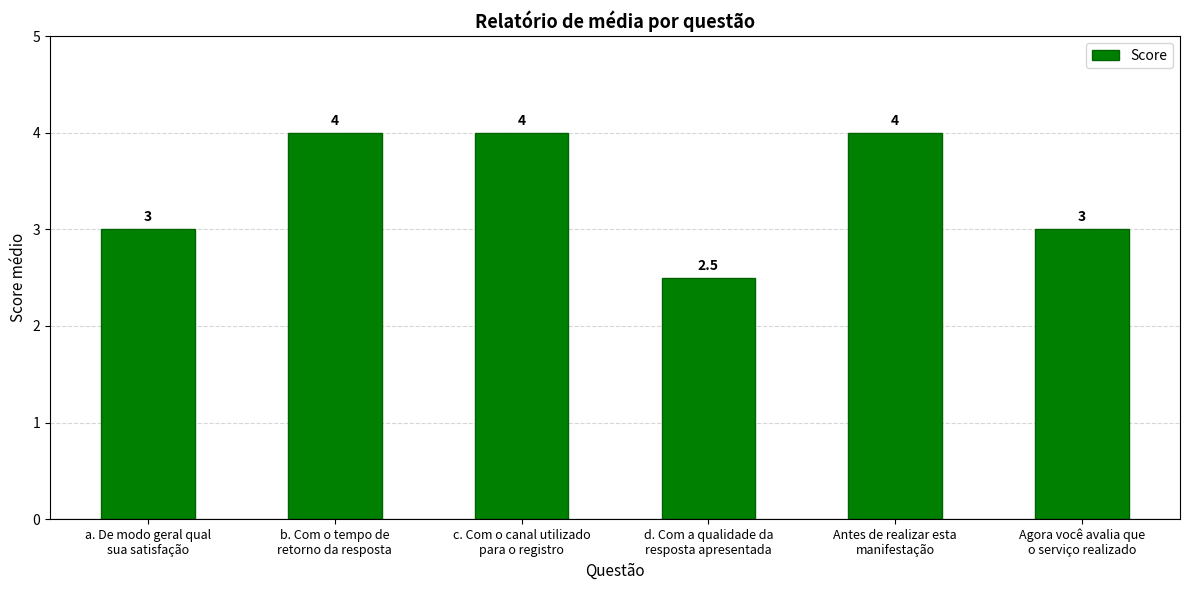

How many bars are there in total?

6